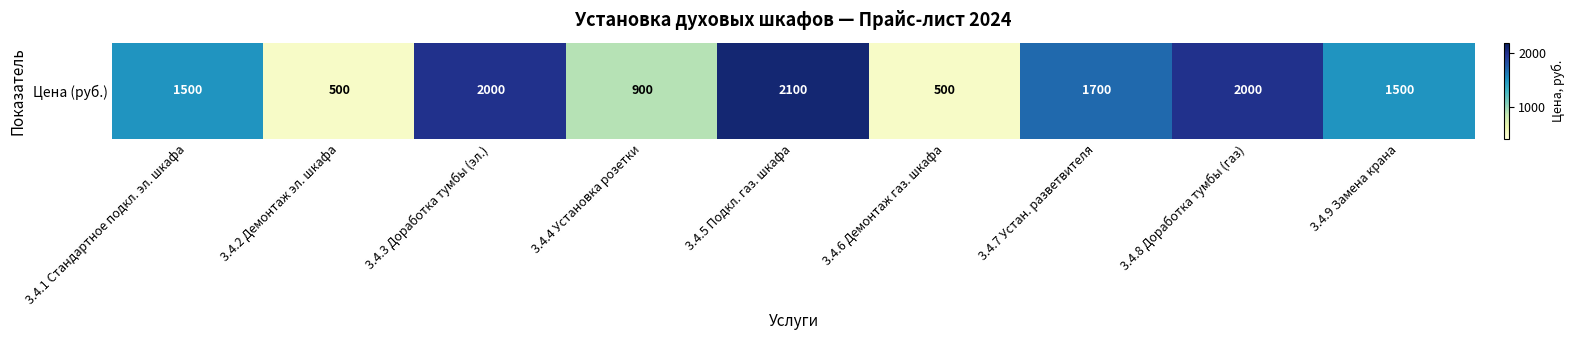

What is the average value?

1411